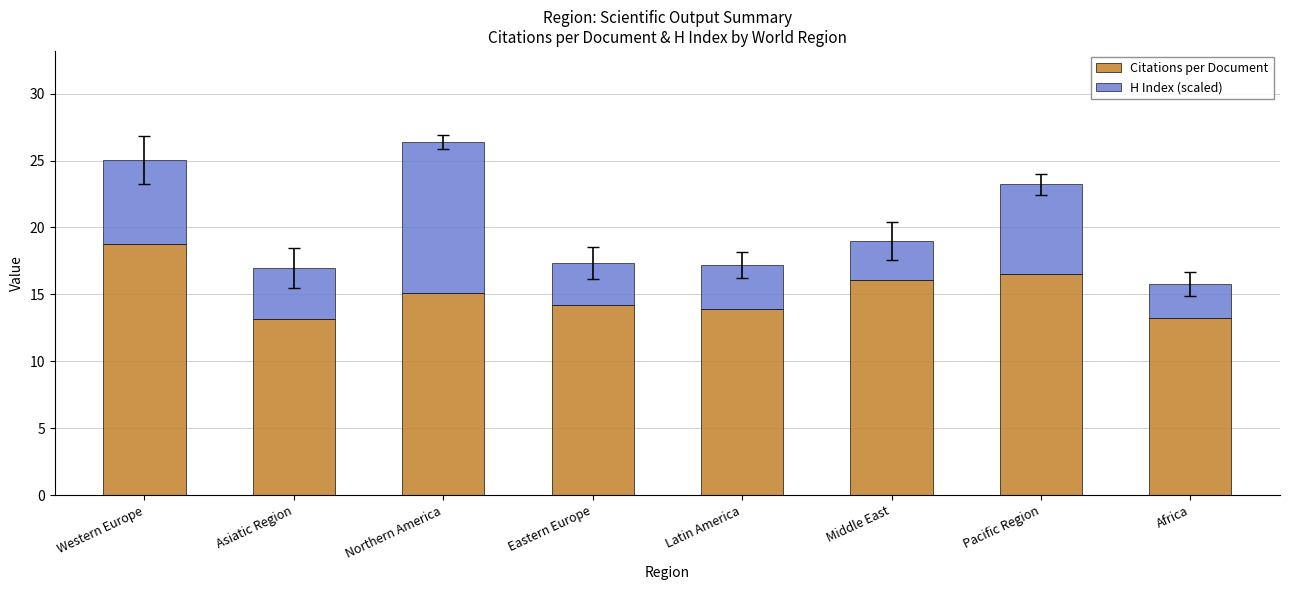

True or false: Citations per Document has a value of 16.5 at Pacific Region.

True